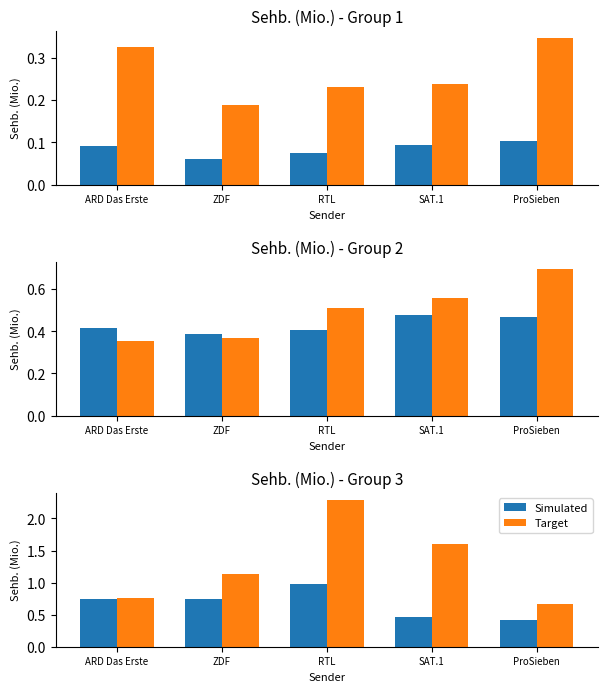

What is the difference between the highest and lowest values at ProSieben?

0.2